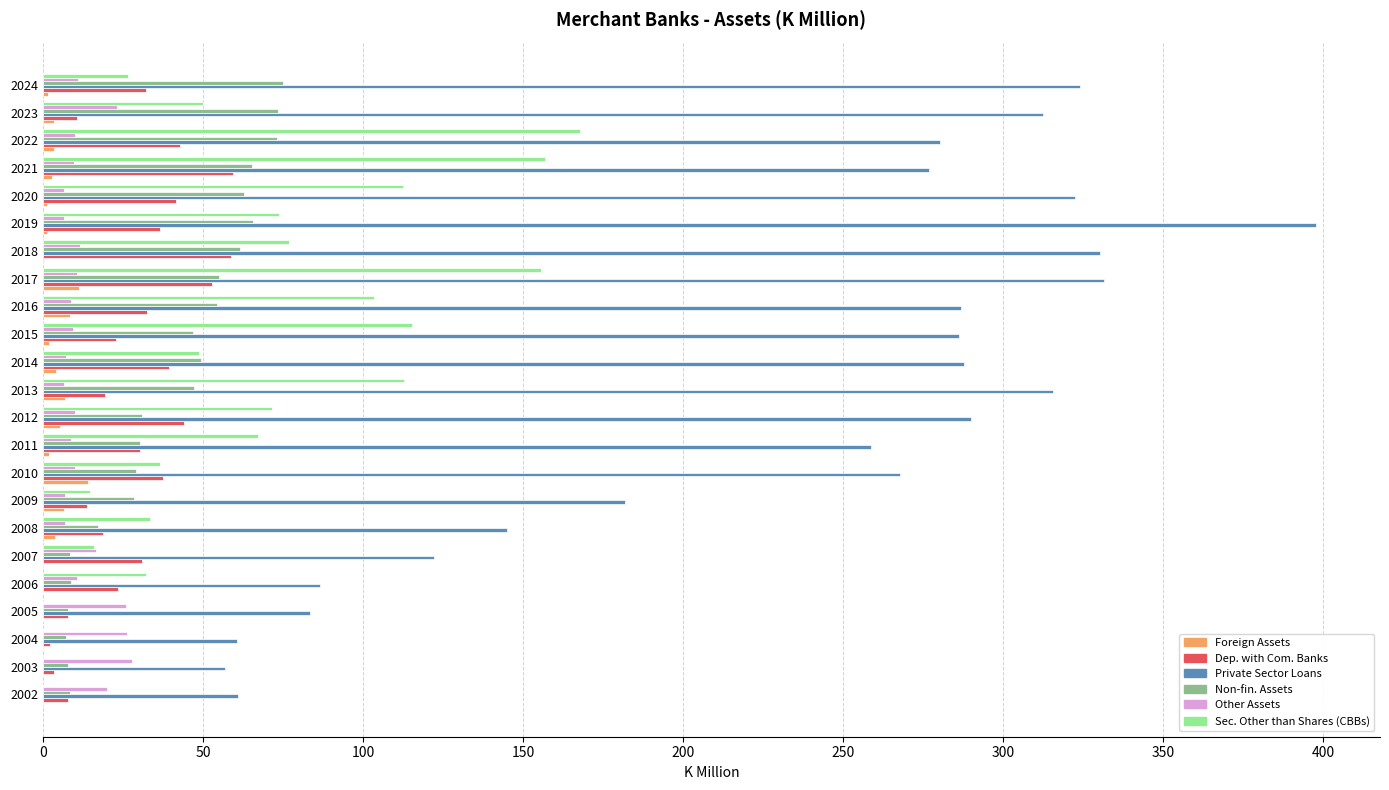

Which label corresponds to the largest value in the chart?

2019